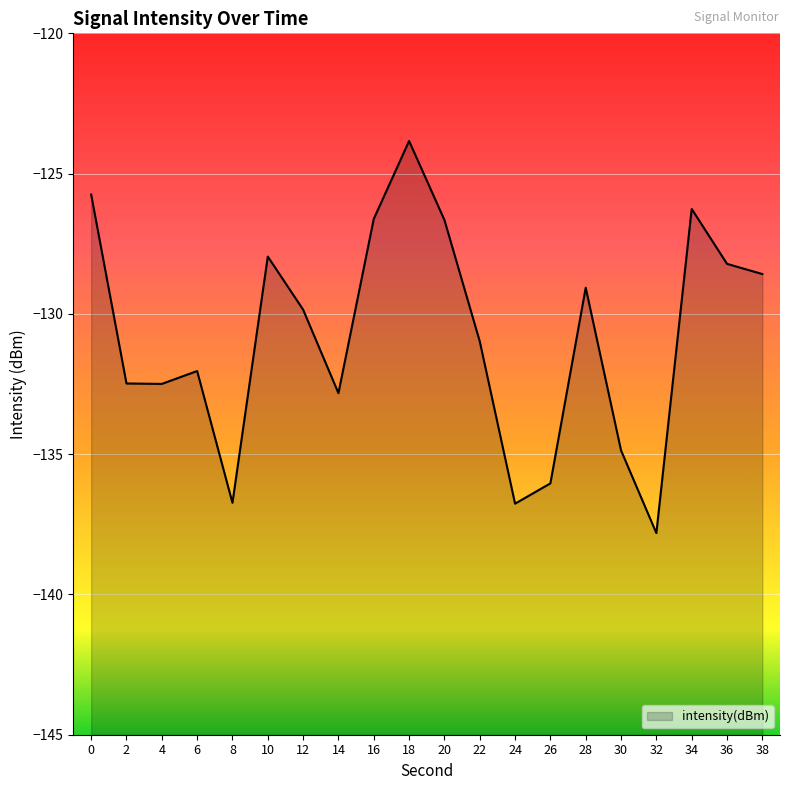

The chart shows a value of -136.7 at 8. True or false?

True